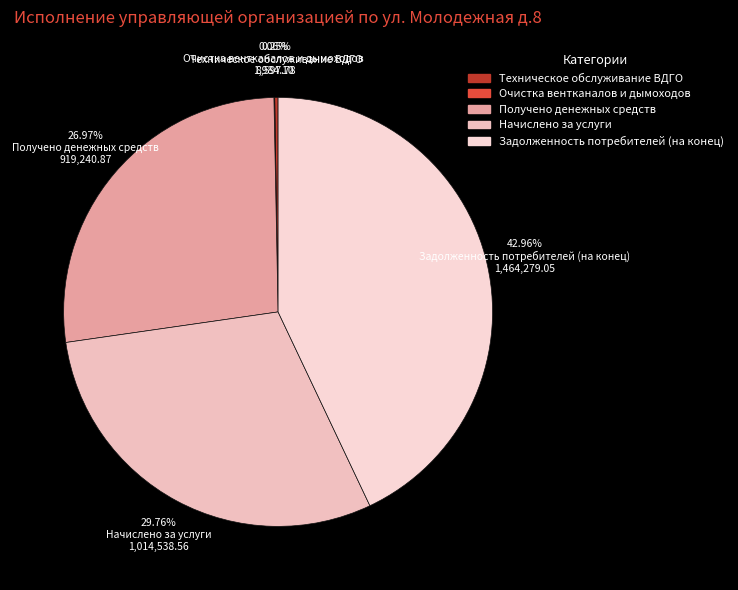

Is there any slice that represents more than half of the pie?

No